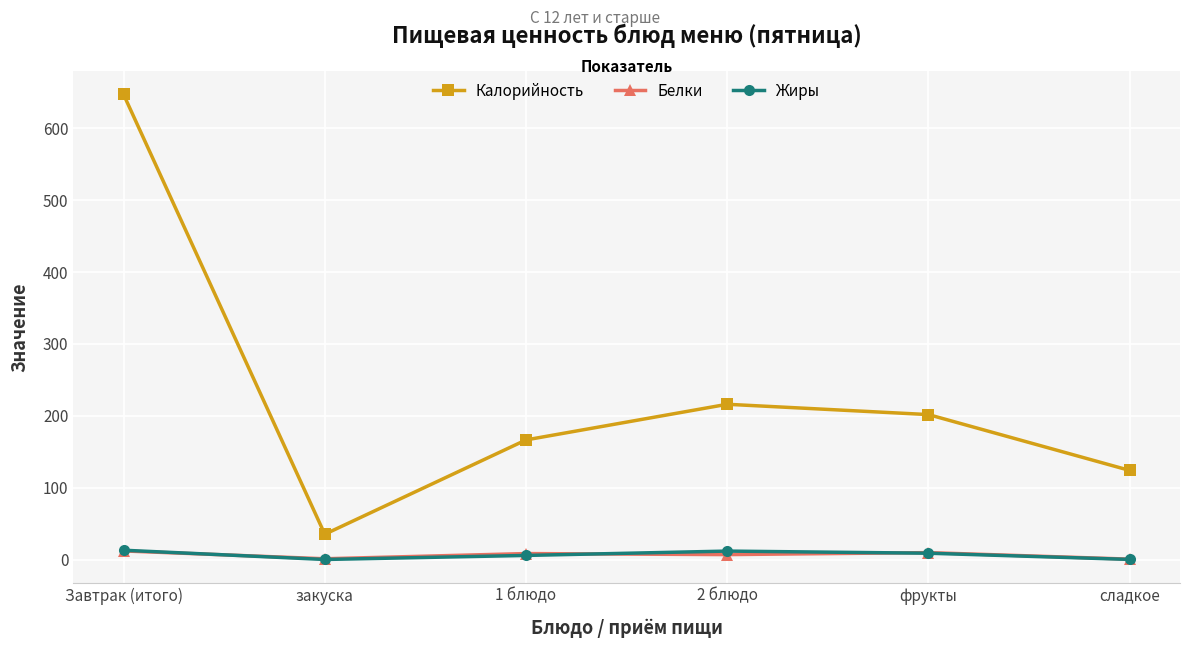

How many data points does each series have?

6